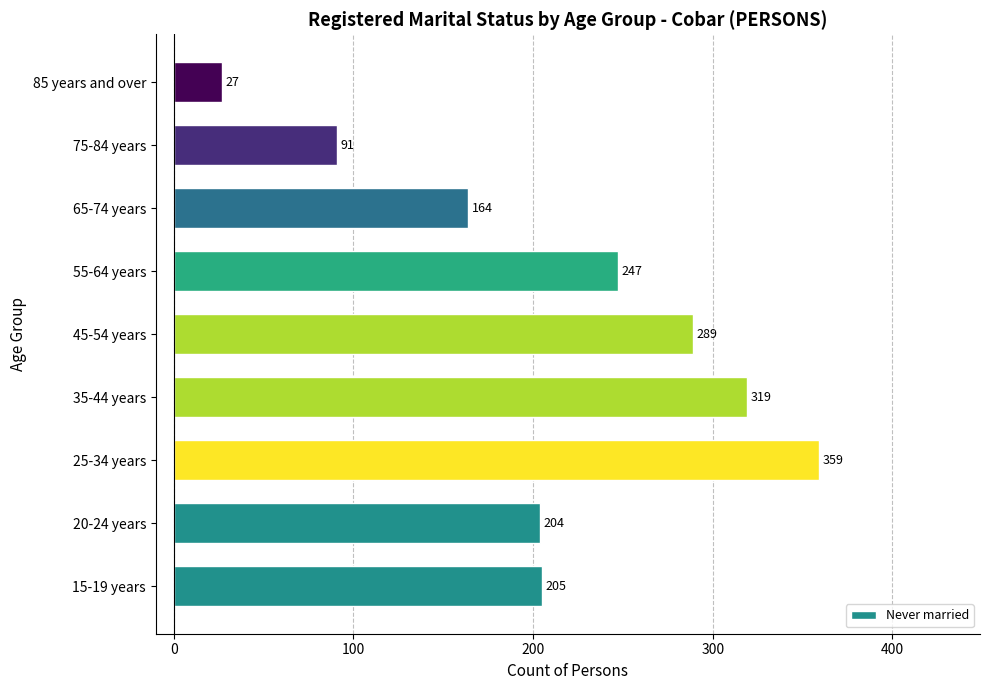

Which category has the lowest value across all series?

85 years and over